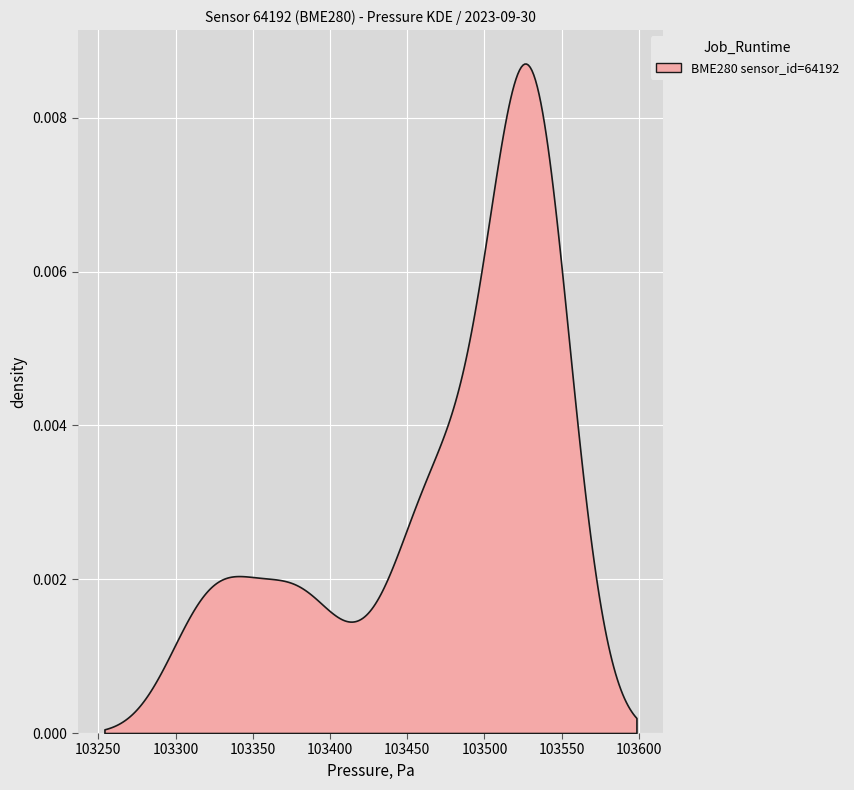

True or false: humidity and pressure cross at least once.

False